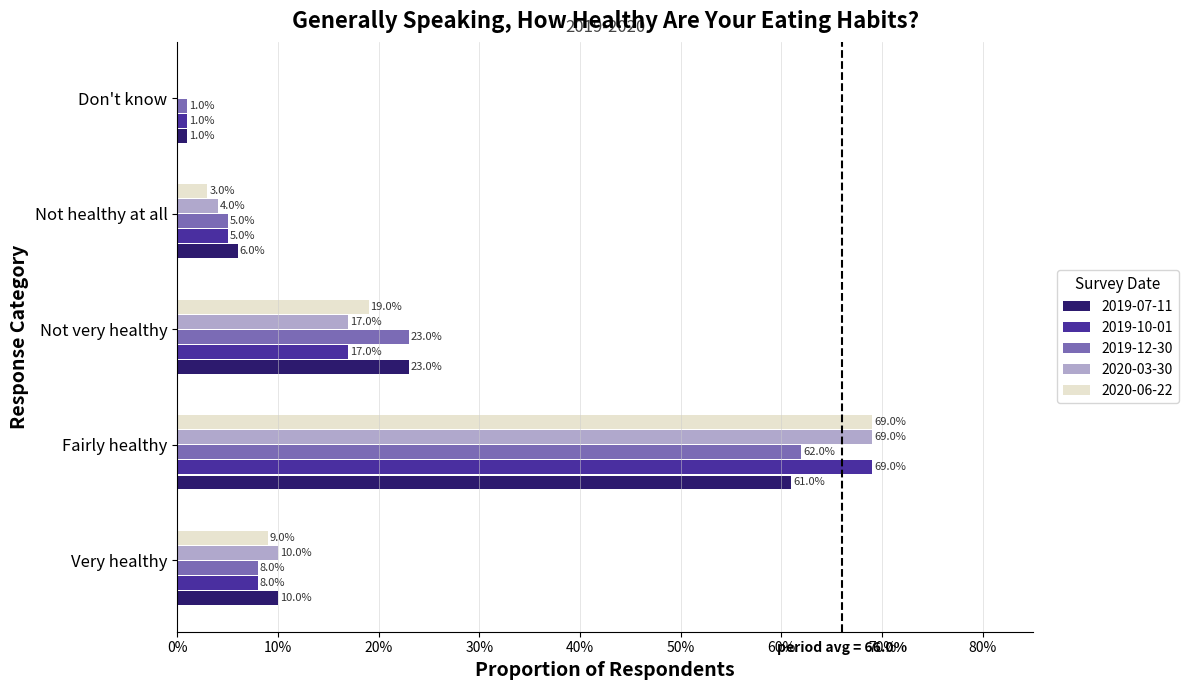

Reading left to right, transcribe all the data shown in this chart.

2019-07-11: 0.1	0.6	0.2	0.1	0.0
2019-10-01: 0.1	0.7	0.2	0.1	0.0
2019-12-30: 0.1	0.6	0.2	0.1	0.0
2020-03-30: 0.1	0.7	0.2	0.0	0.0
2020-06-22: 0.1	0.7	0.2	0.0	0.0